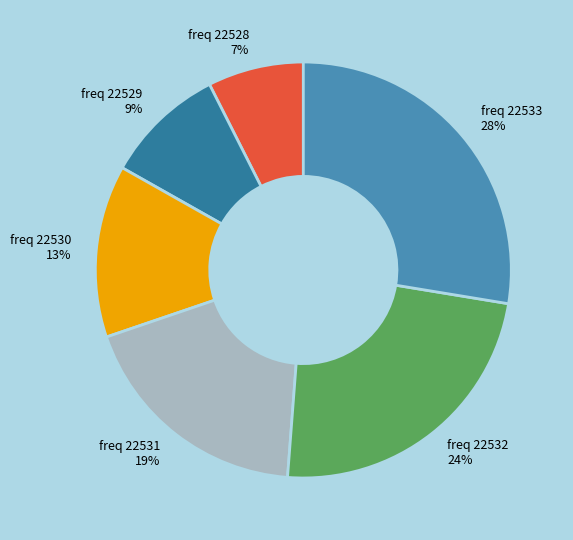

Combined, do freq 22530 and freq 22529 account for over 50%?

No